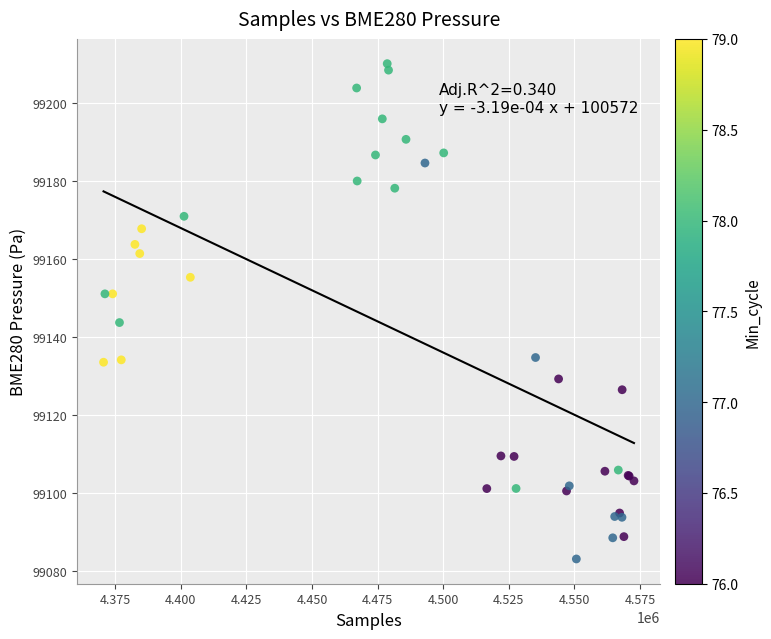

What Y value in the scatter plot is closest to 99146?

99143.6